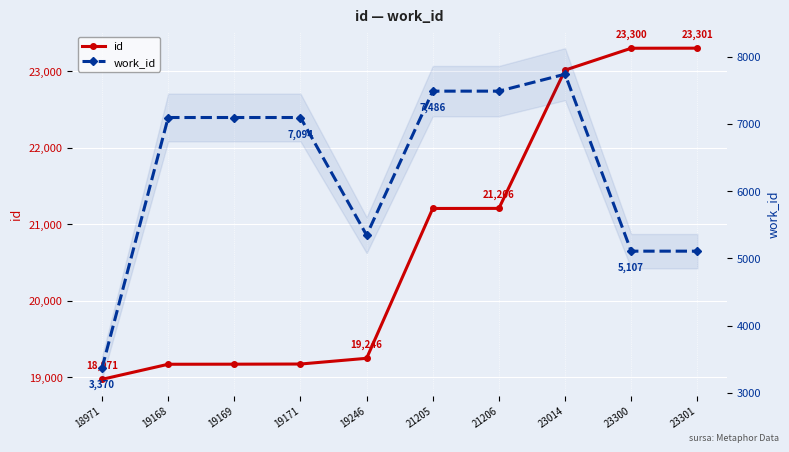

The value of work_id at 19169 is 2647. True or false?

False